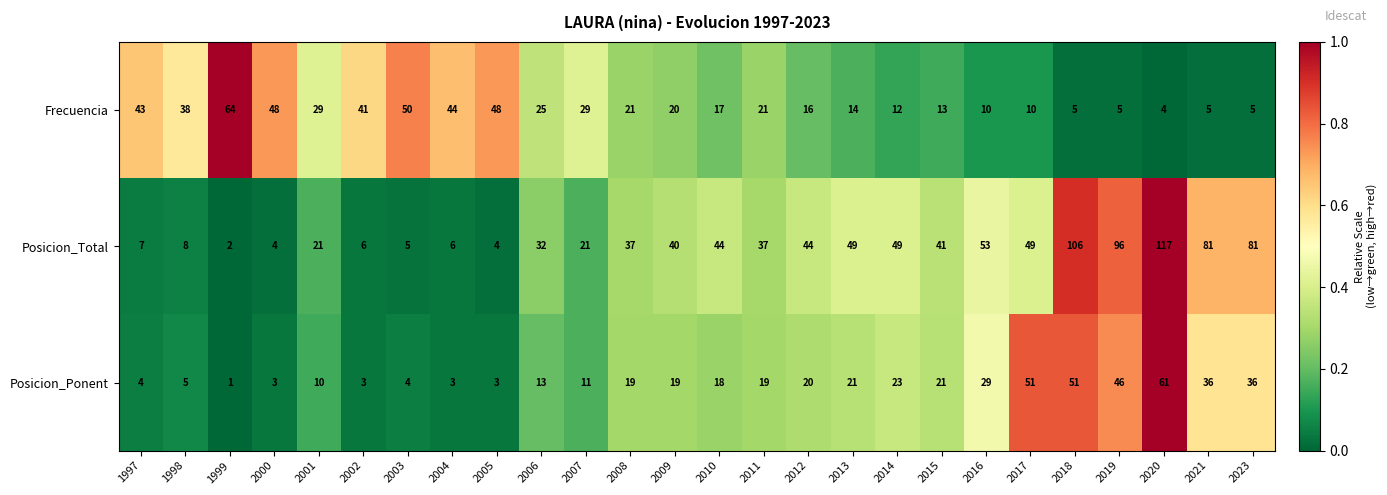

How many values in the Posicion_Total series are below 40?

13